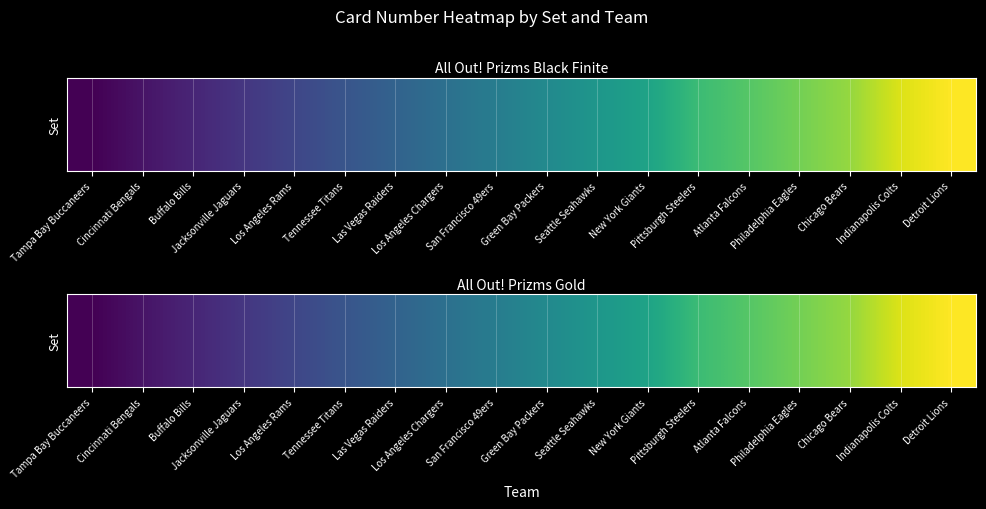

List the labels in order of value, smallest first.

Tampa Bay Buccaneers, Cincinnati Bengals, Buffalo Bills, Jacksonville Jaguars, Los Angeles Rams, Tennessee Titans, Las Vegas Raiders, Los Angeles Chargers, San Francisco 49ers, Green Bay Packers, Seattle Seahawks, New York Giants, Pittsburgh Steelers, Atlanta Falcons, Philadelphia Eagles, Chicago Bears, Indianapolis Colts, Detroit Lions